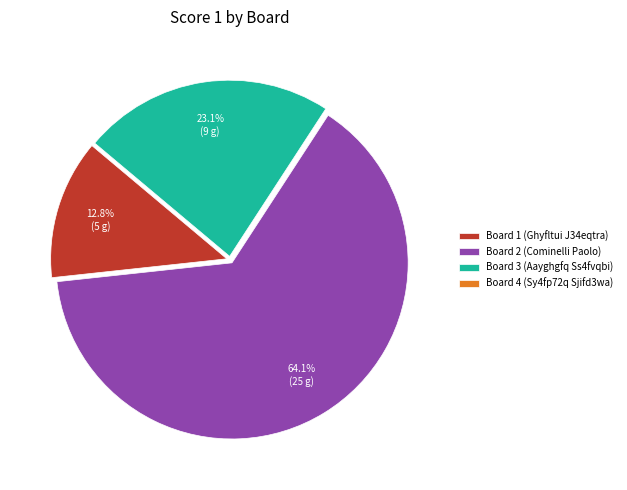

What percentage is the Board 3 (Aayghgfq Ss4fvqbi) slice, to the nearest percent?

23%